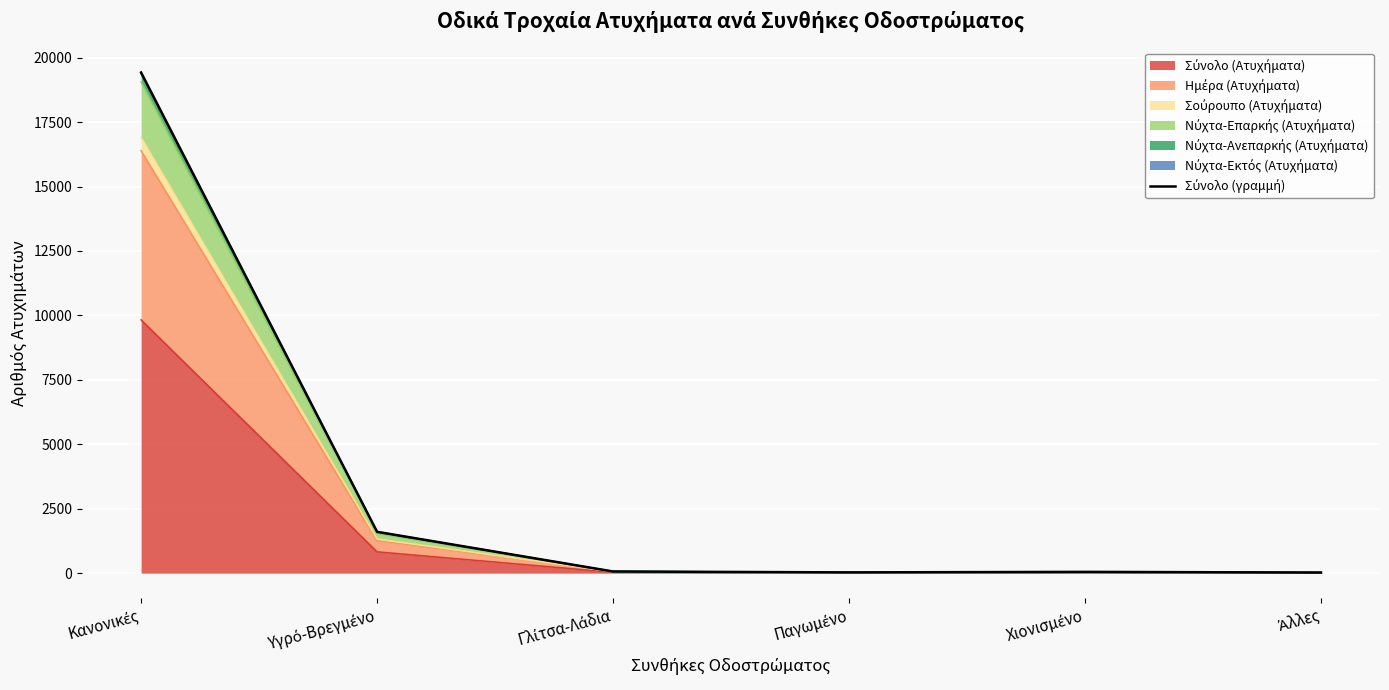

Reading right to left, what are all the values shown in this chart?

Άλλες=24	Χιονισμένο=50	Παγωμένο=30	Γλίτσα-Λάδια=65	Υγρό-Βρεγμένο=1604	Κανονικές=19422